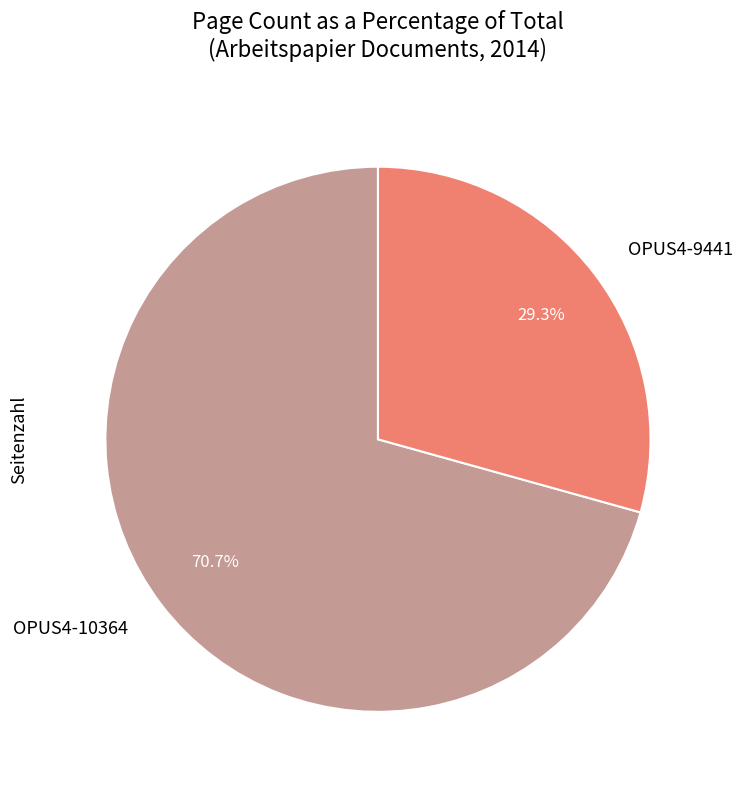

Rank the categories by value from highest to lowest.

OPUS4-10364, OPUS4-9441